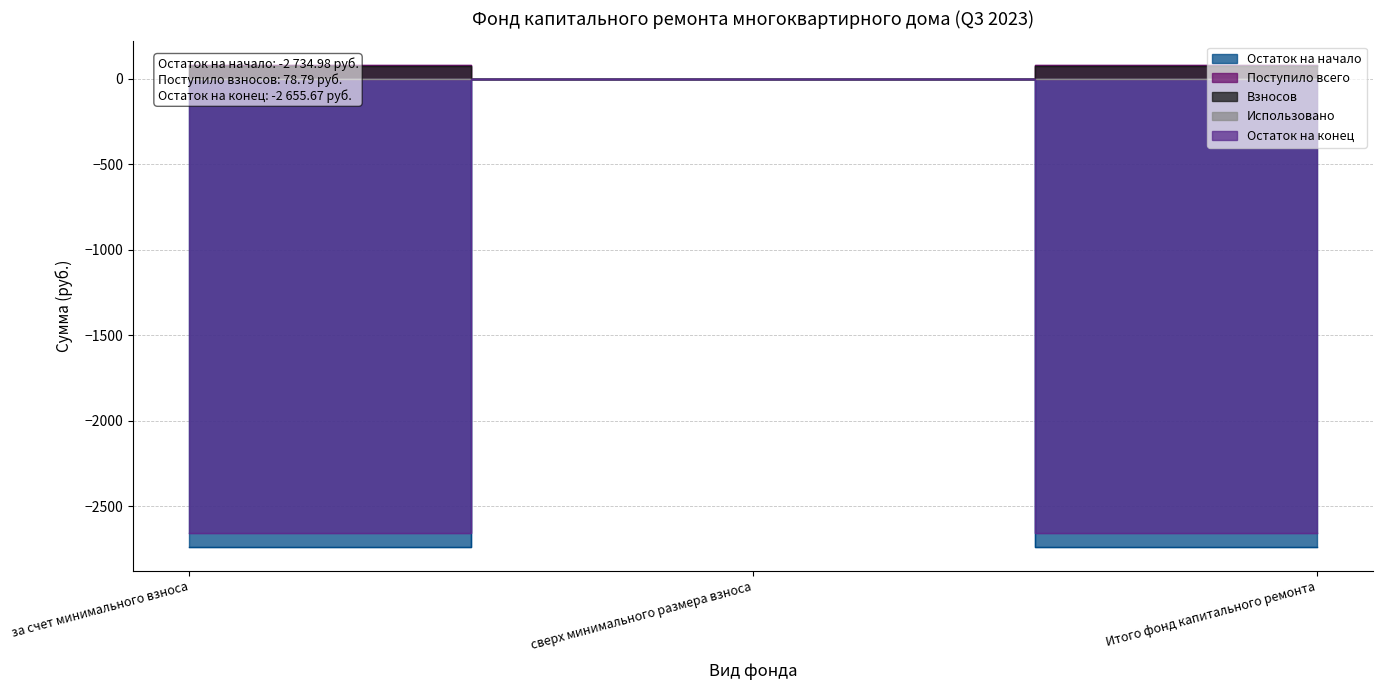

How many data points in Остаток на начало are above -2655?

1